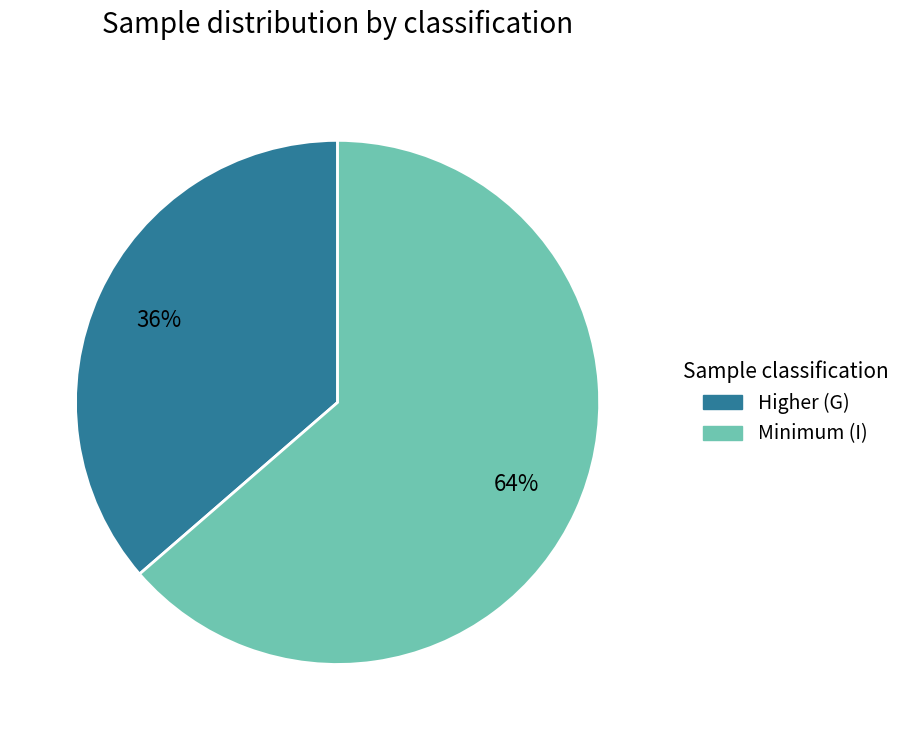

What is the ratio of the value at Higher (G) to the value at Minimum (I)?

0.6